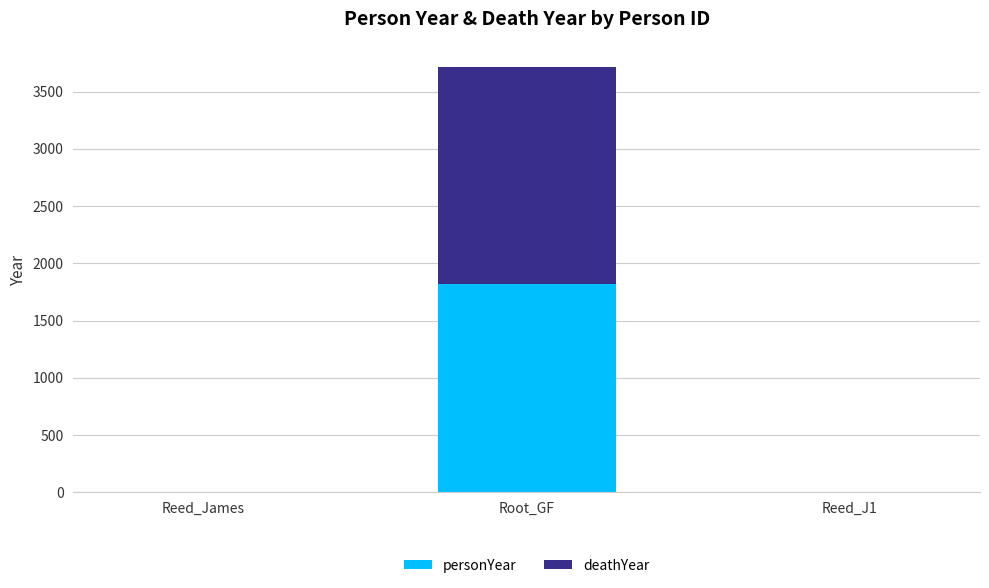

Count the personYear values in the range 0 to 1820.

3